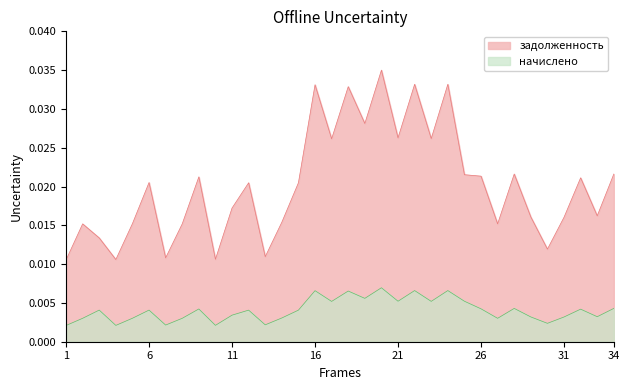

How many interior local valleys does the задолженность series have?

11